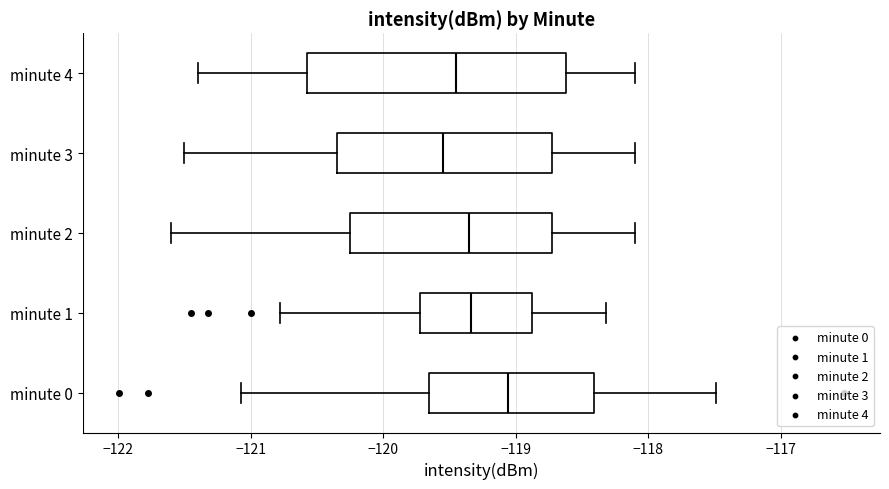

Reading bottom to top, read every box against the x-axis: the position of its median line, the range the box covers, and the ends of its whiskers. The values are not printed on the chart, so give them approximately, as read against the axis.

minute 0: median -119.1, box -119.7 to -118.4, whiskers -121.1 to -117.5
minute 1: median -119.3, box -119.7 to -118.9, whiskers -120.8 to -118.3
minute 2: median -119.3, box -120.2 to -118.7, whiskers -121.6 to -118.1
minute 3: median -119.5, box -120.3 to -118.7, whiskers -121.5 to -118.1
minute 4: median -119.4, box -120.6 to -118.6, whiskers -121.4 to -118.1